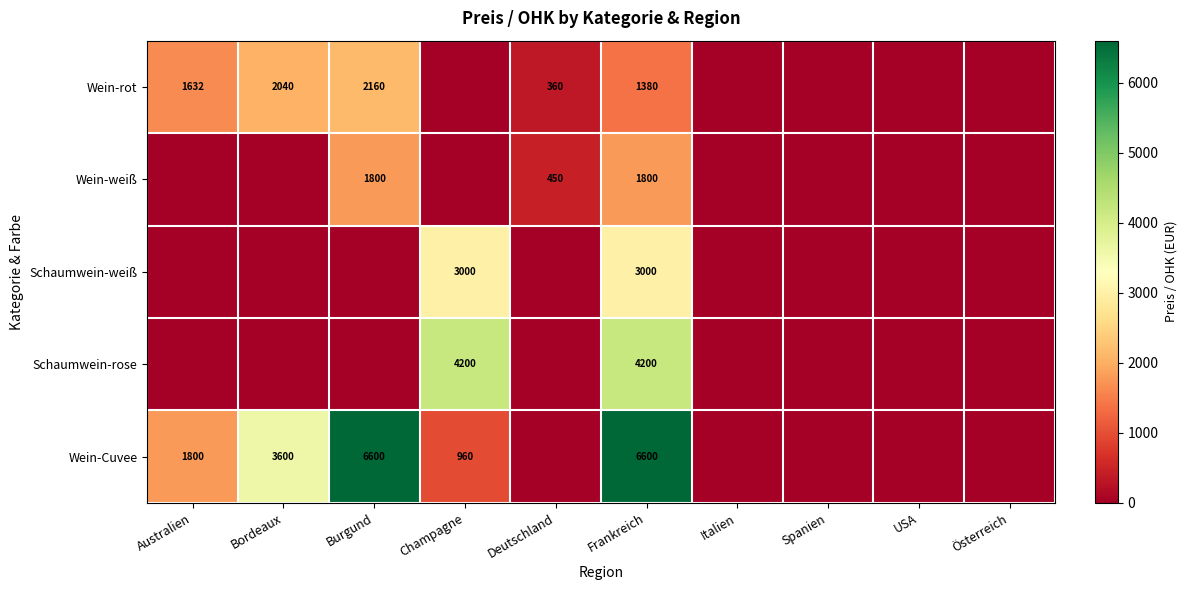

The Schaumwein-rose series shows 4200 at Champagne. True or false?

True